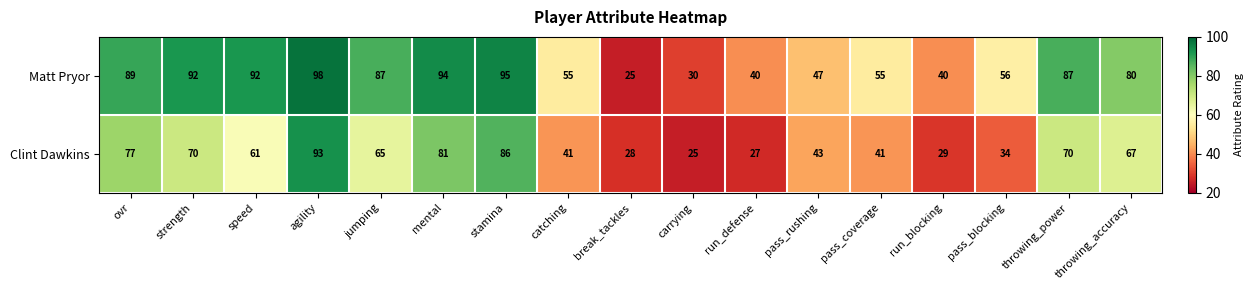

How many data points does each series have?

17